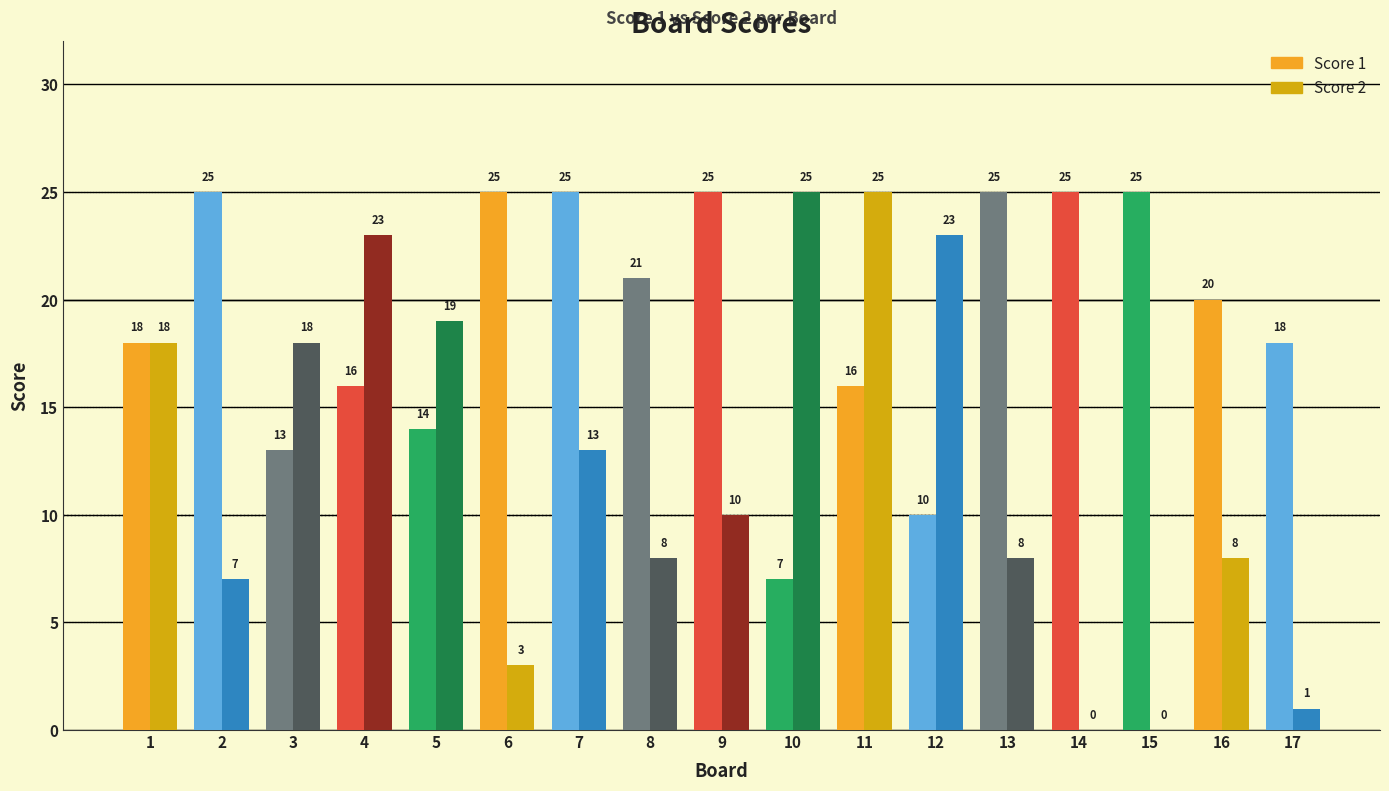

What is the greatest value displayed?

25